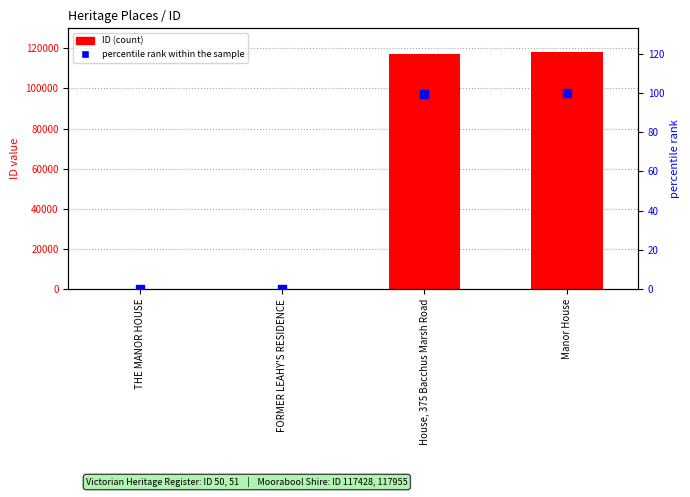

Which series contains the highest Y value?

ID